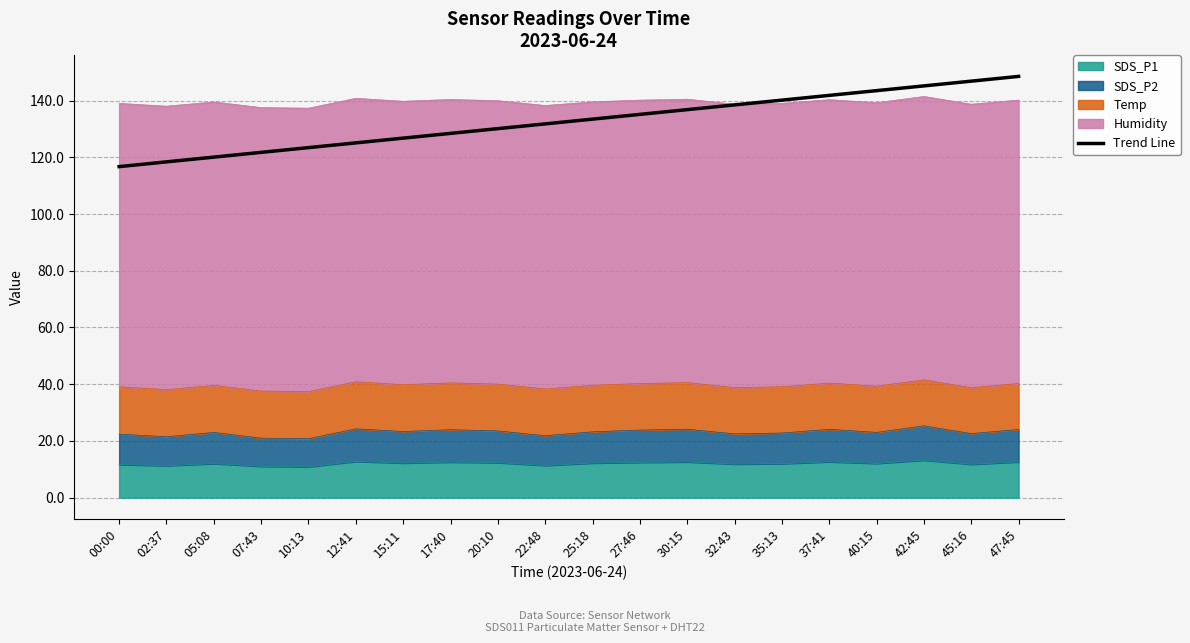

What is the value of the 2nd point from the left?

118.4